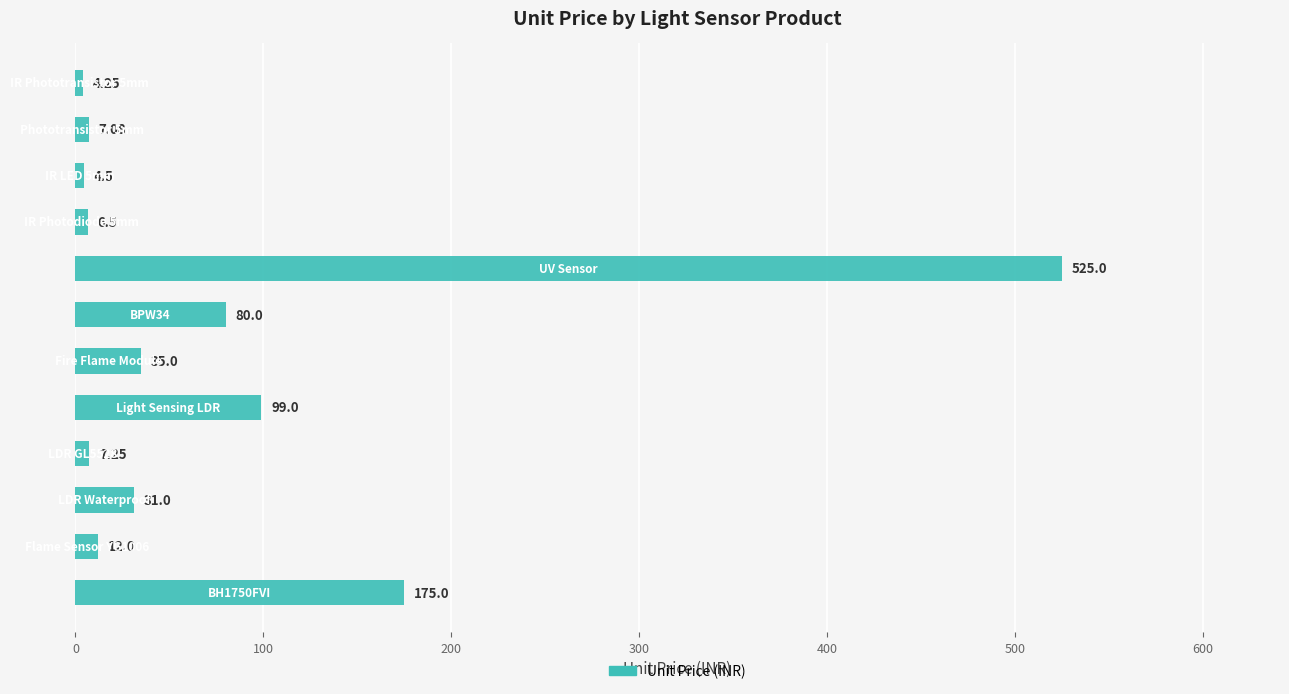

What is the average value?

82.2